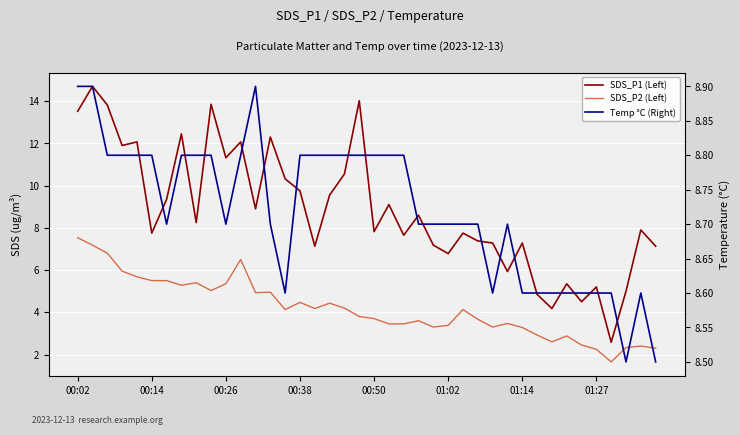

Which has a higher value, 37 or 26?

26